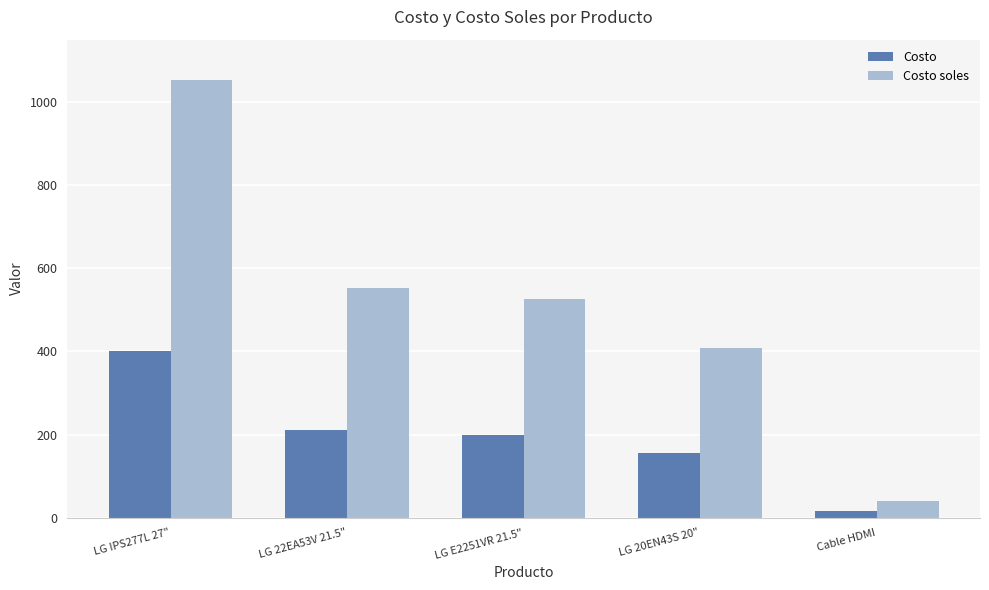

At which category is the sum across all series the highest?

LG IPS277L 27"